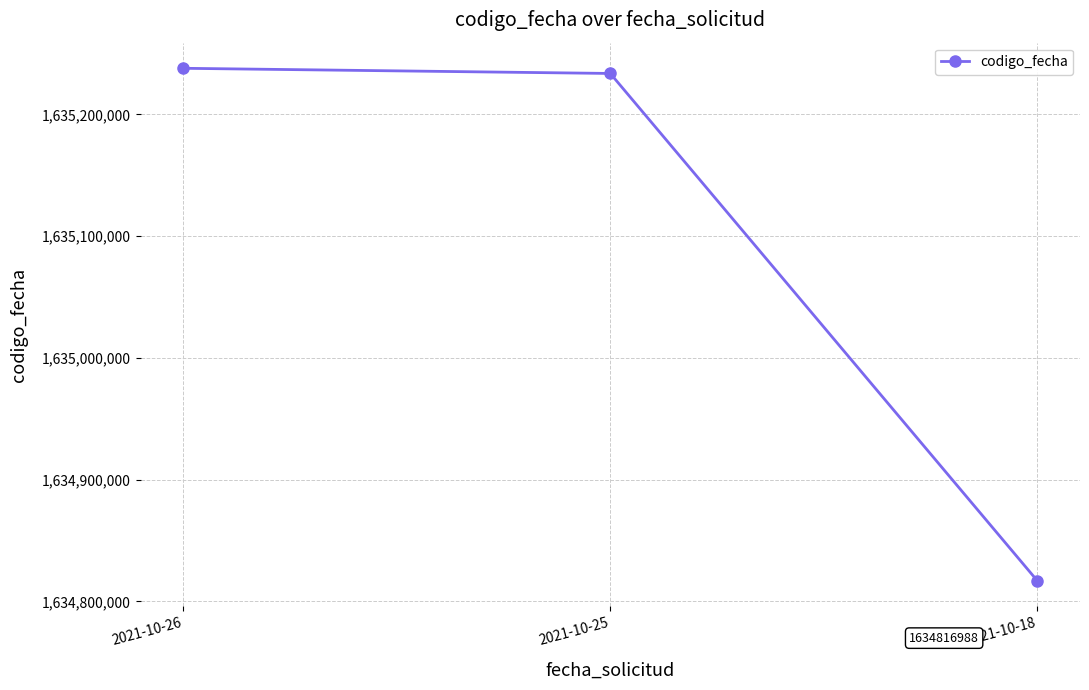

At which category does the chart reach its minimum across all series?

2021-10-18